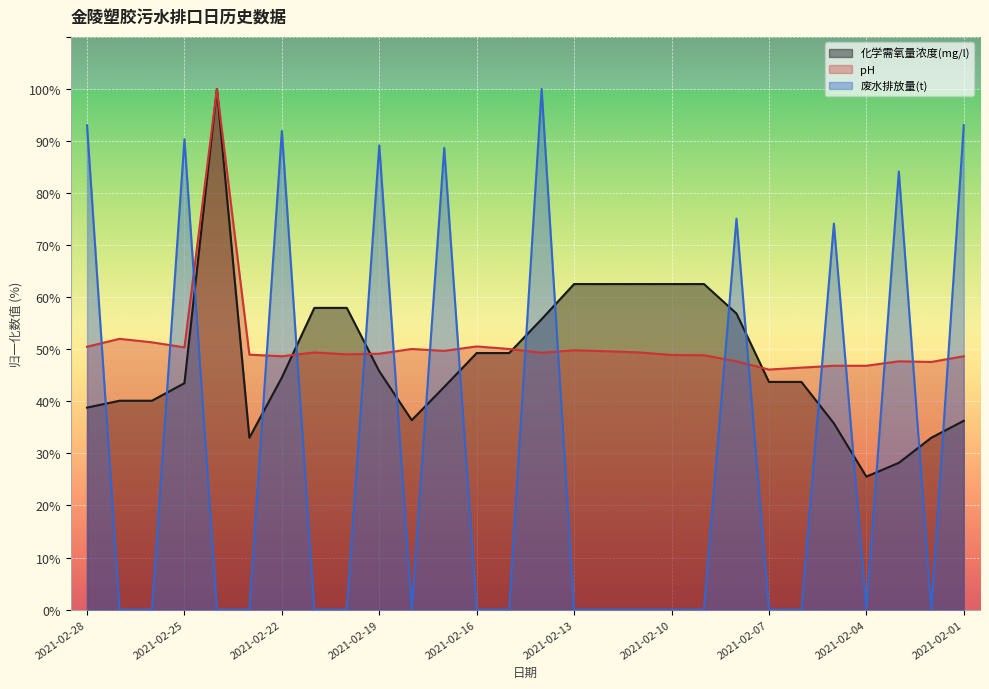

At 2021-02-02, list the series in order from largest to smallest.

pH, 化学需氧量浓度(mg/l), 废水排放量(t)